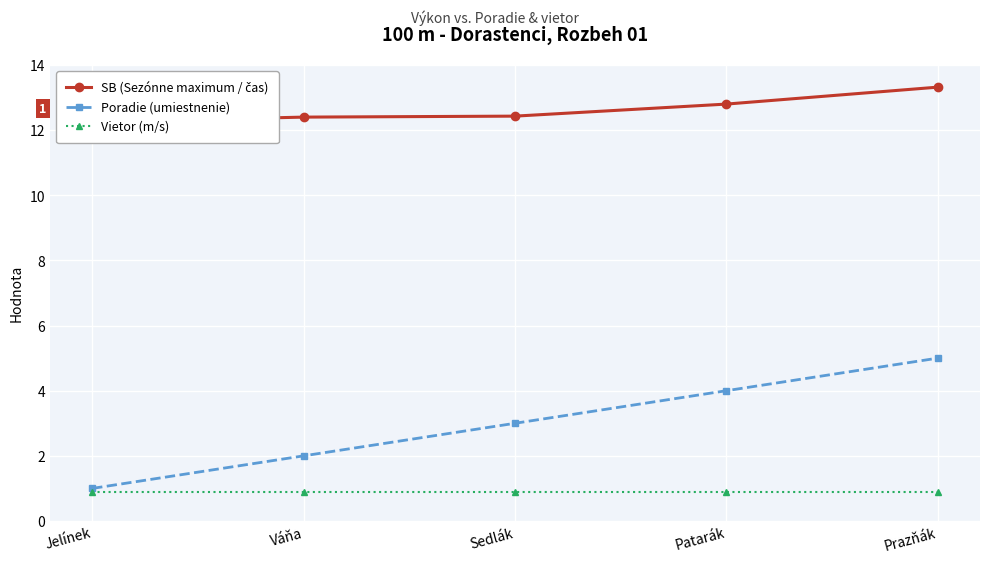

Reading right to left, extract all data points from this chart.

SB (Sezónne maximum / čas): 13.3	12.8	12.4	12.4	12.2
Poradie (umiestnenie): 5.0	4.0	3.0	2.0	1.0
Vietor (m/s): 0.9	0.9	0.9	0.9	0.9